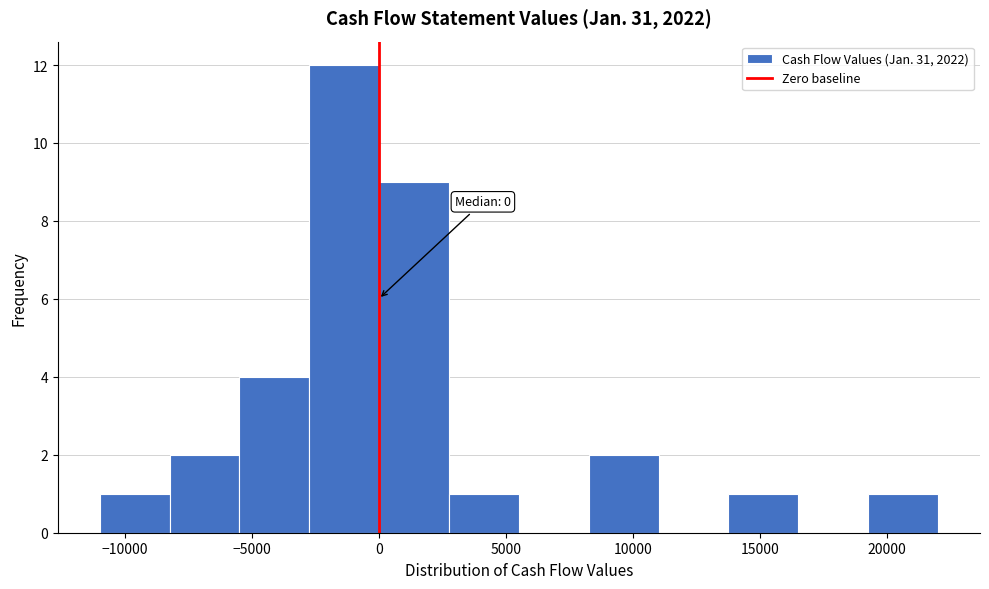

Which range on the x-axis has the tallest bar?

-2500 to 0